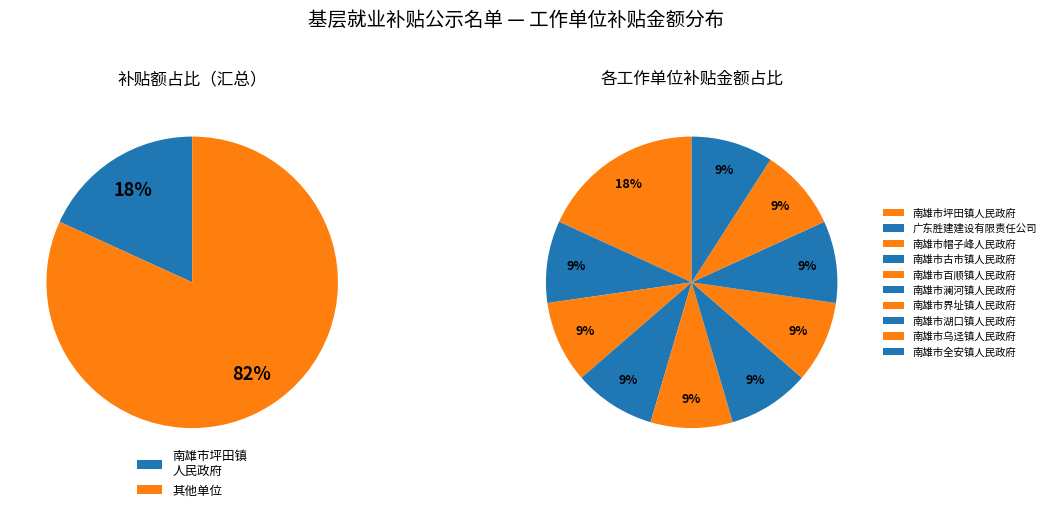

To the nearest percent, what is the combined percentage of 南雄市坪田镇人民政府 and 广东胜建建设有限责任公司?

27%